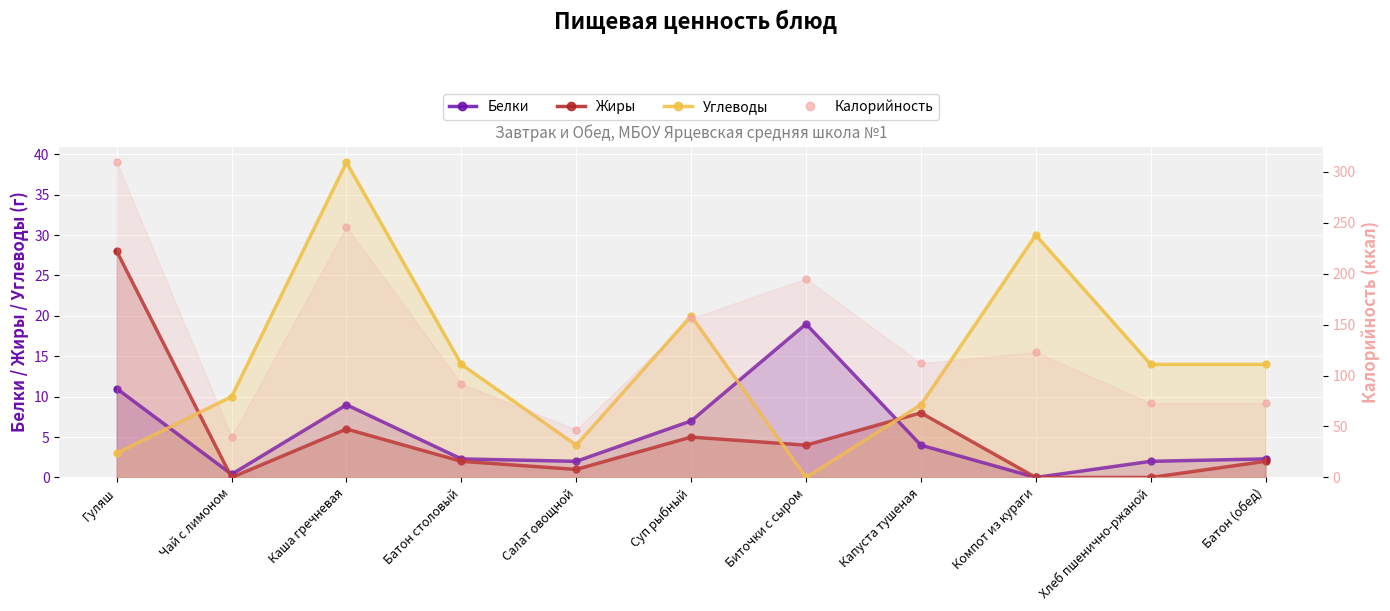

Reading left to right, transcribe all the data shown in this chart.

Белки: 11.0	0.4	9.0	2.3	2.0	7.0	19.0	4.0	0.0	2.0	2.3
Жиры: 28.0	0.0	6.0	2.0	1.0	5.0	4.0	8.0	0.0	0.0	2.0
Углеводы: 3.0	10.0	39.0	14.0	4.0	20.0	0.0	9.0	30.0	14.0	14.0
Калорийность: 309.0	40.0	246.0	92.0	47.0	156.0	195.0	112.0	123.0	73.0	73.0